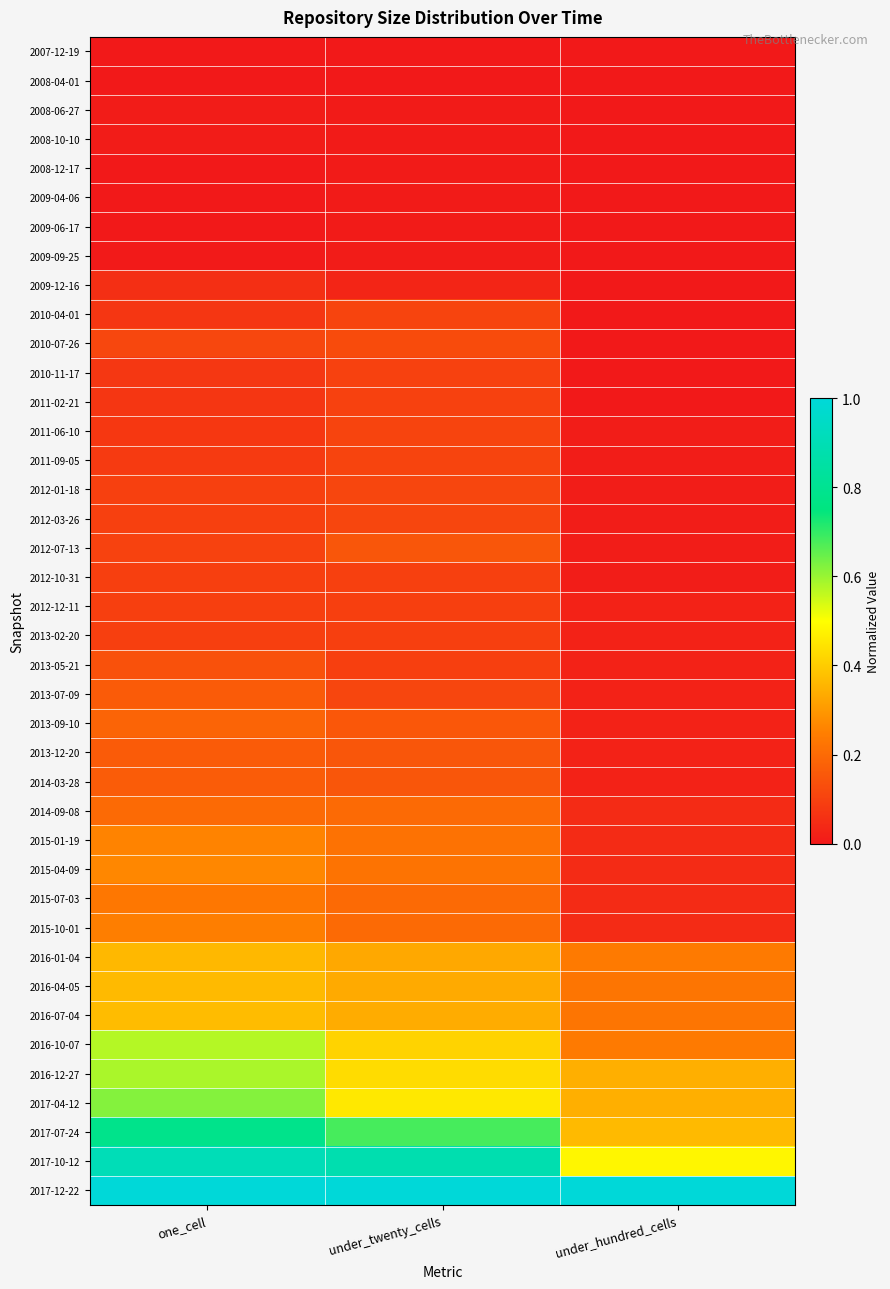

At which category does the chart reach its minimum across all series?

one_cell